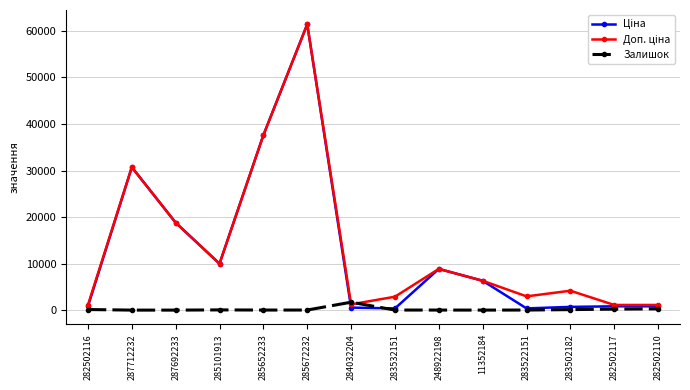

At how many categories does at least one series exceed 56542?

1